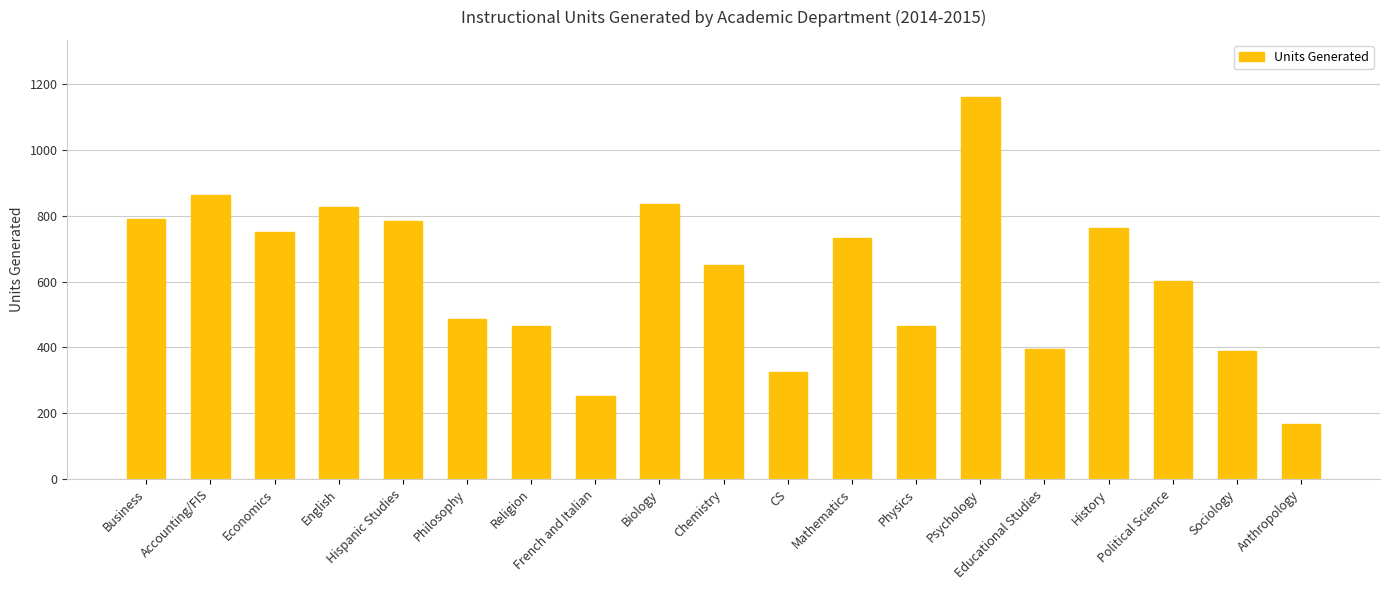

What is the label of the 10th bar from the right?

Chemistry